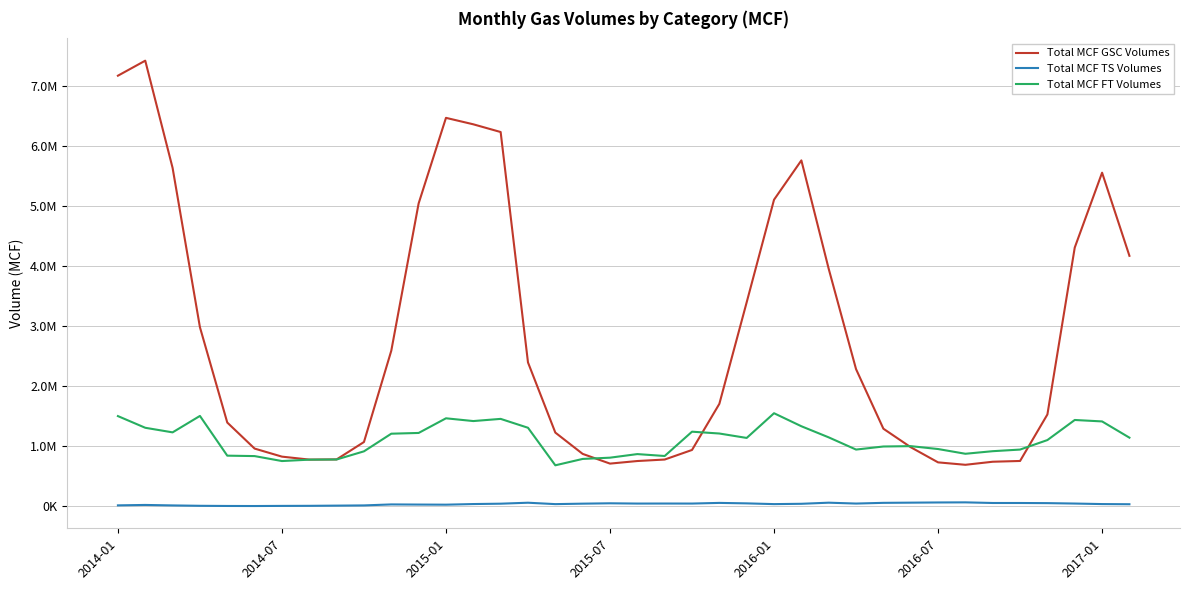

What is the smallest value displayed?

7166.2